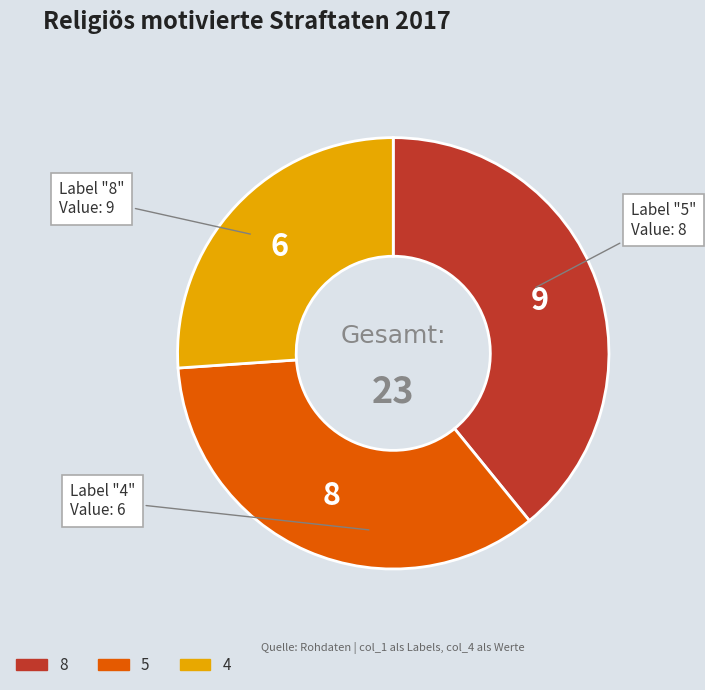

Does any single category account for the majority?

No